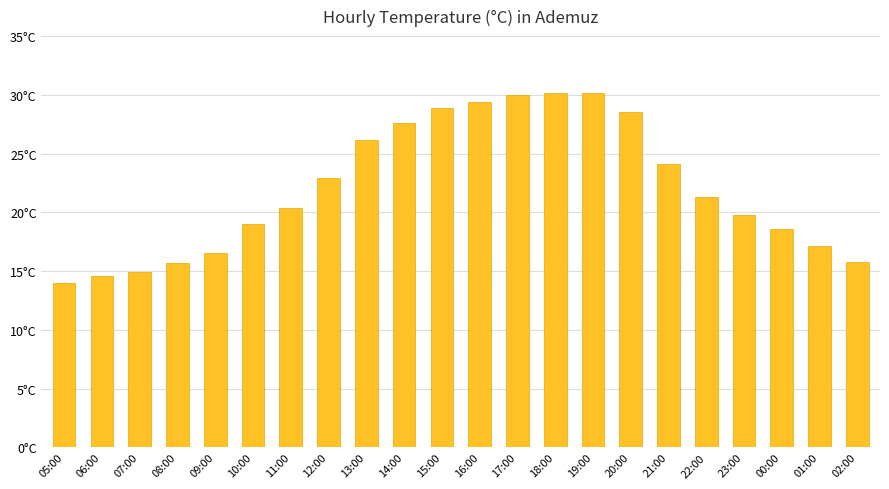

True or false: the data shows 14.9 at 07:00.

True